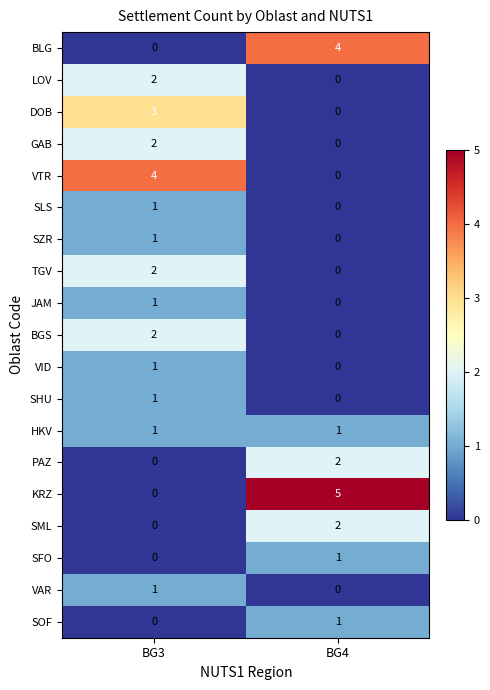

What is the approximate value of DOB at BG3?

3